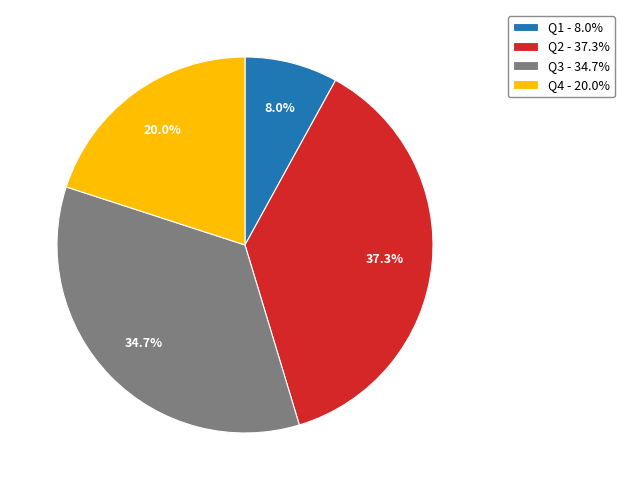

To the nearest percent, what percentage of the pie is Q1?

8%